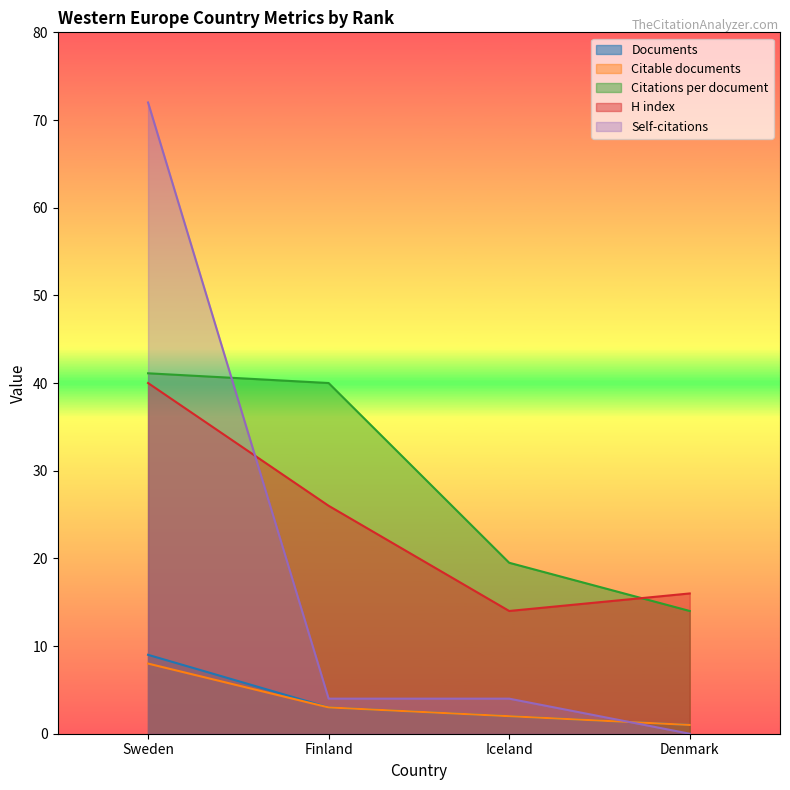

Reading left to right, what are all the values shown in this chart?

Documents: 9.0	3.0	2.0	1.0
Citable documents: 8.0	3.0	2.0	1.0
Citations per document: 41.1	40.0	19.5	14.0
H index: 40.0	26.0	14.0	16.0
Self-citations: 72.0	4.0	4.0	0.0